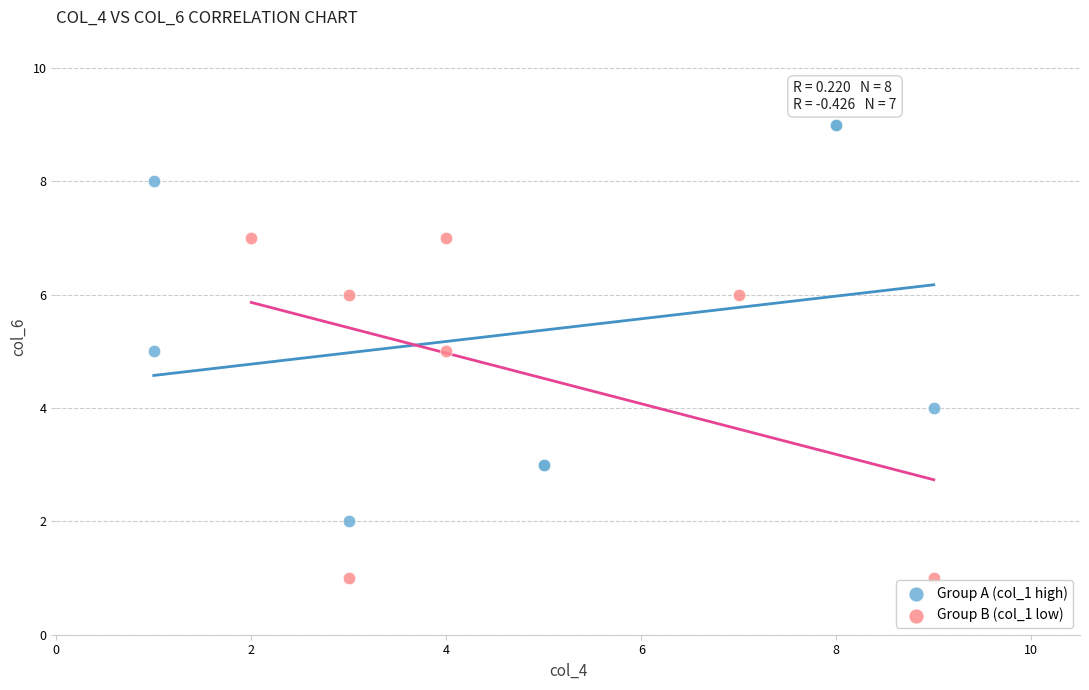

Which series reaches the minimum Y coordinate?

Group B (col_1 low)